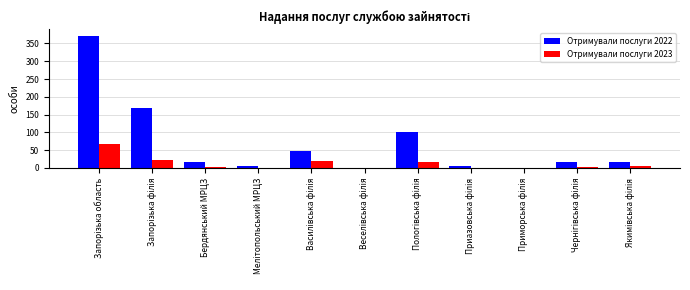

What is the sum of all Отримували послуги 2022 values?

744